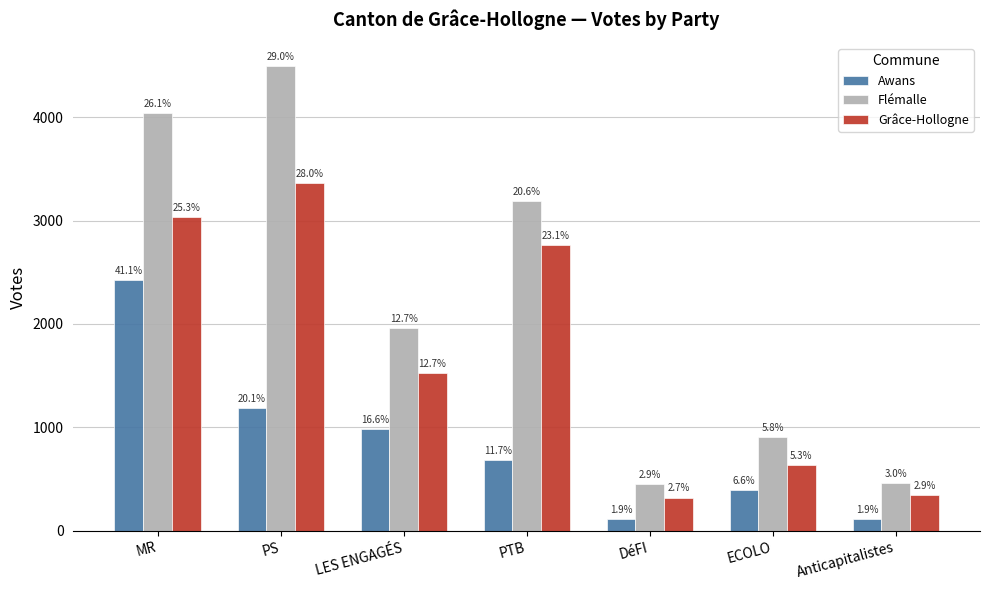

What are all the series names shown in the legend?

Awans, Flémalle, Grâce-Hollogne